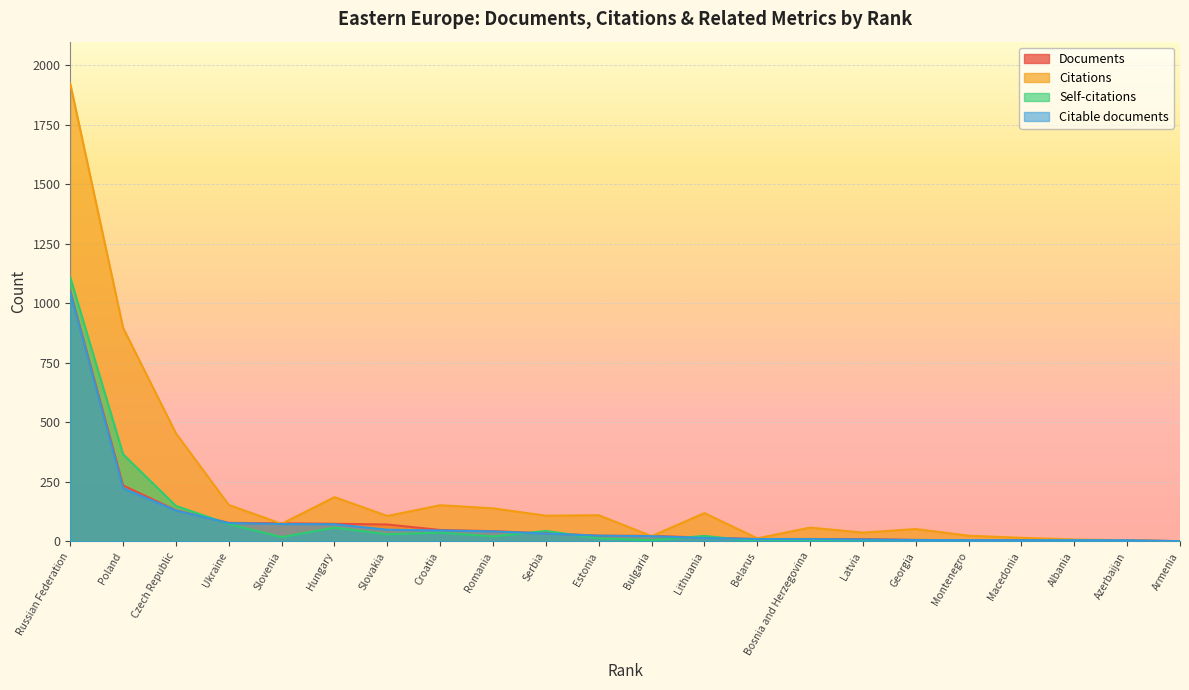

What is the difference between the maximum and minimum values in the Citable documents series?

1046